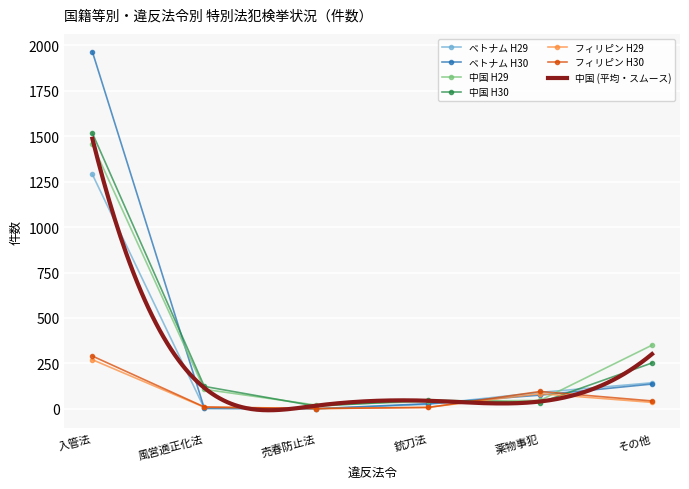

How many values in ベトナム H30 are above zero?

5